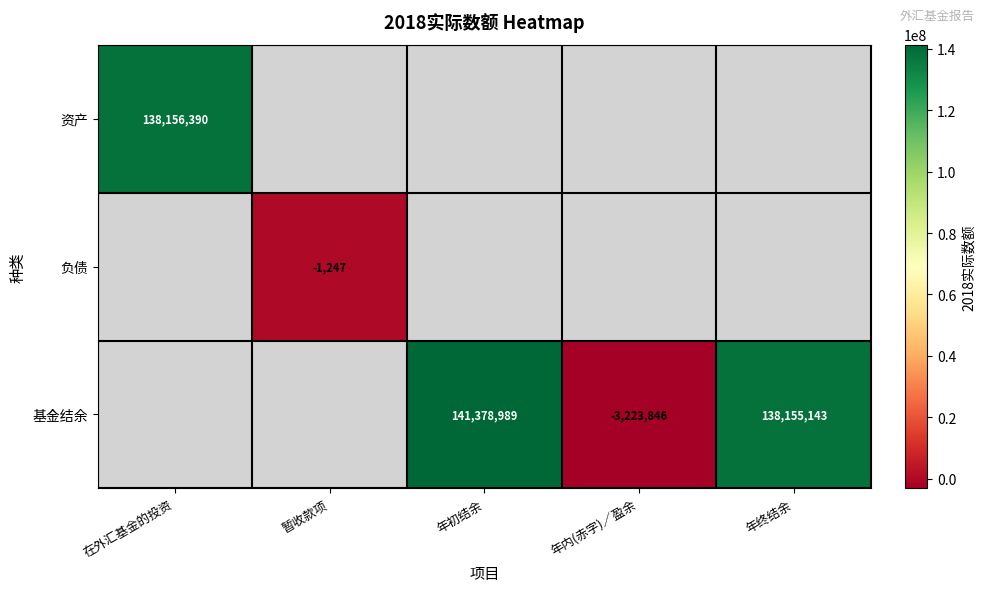

The value of 基金结余 at 年内(赤字)／盈余 is -1910847. True or false?

False